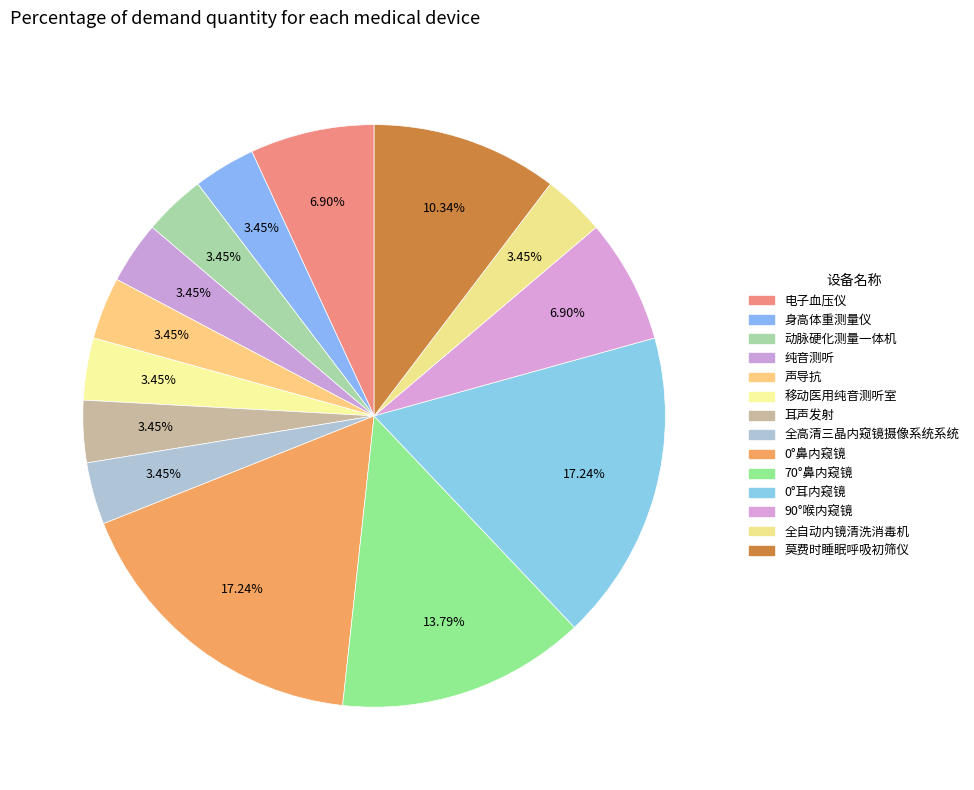

How many segments does this pie chart have?

14